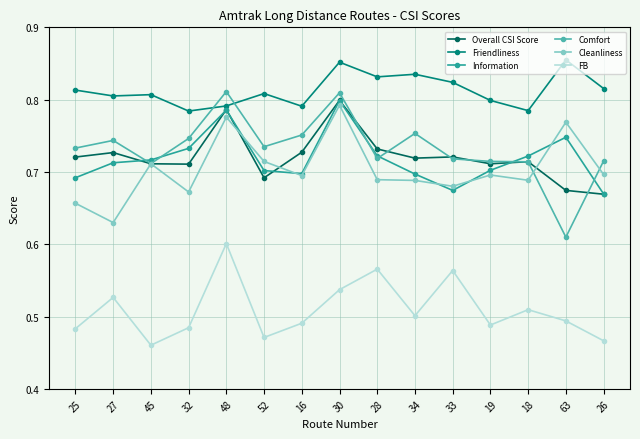

What is the difference between the Cleanliness values at 48 and 19?

0.1